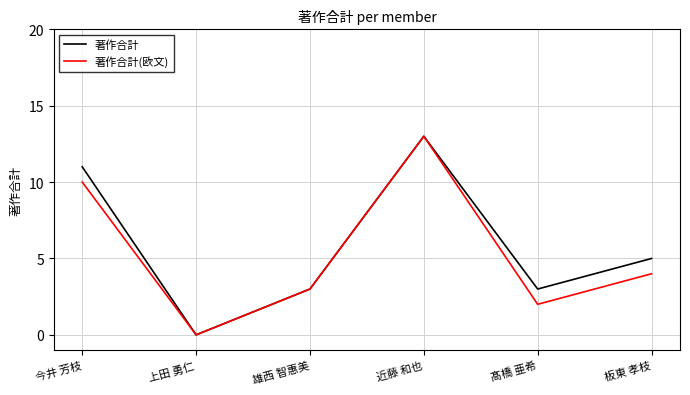

Is the value of 著作合計 at 今井 芳枝 greater than the value of 著作合計(欧文) at 板東 孝枝?

Yes